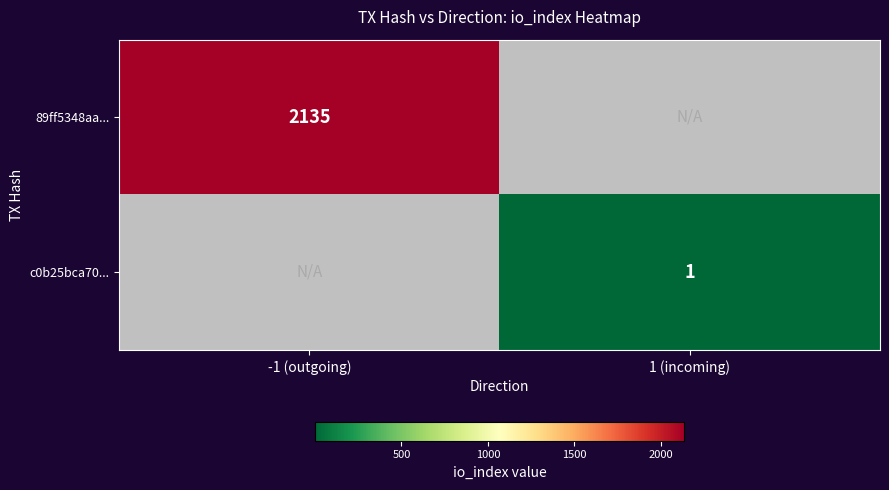

The value of c0b25bca70... at 1 (incoming) is 0. True or false?

False